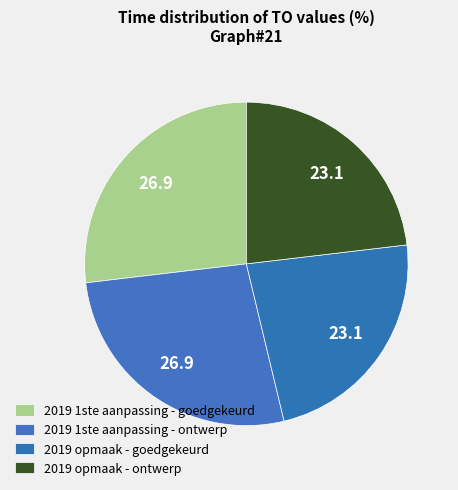

Does 2019 1ste aanpassing - goedgekeurd represent more than half of the total?

No